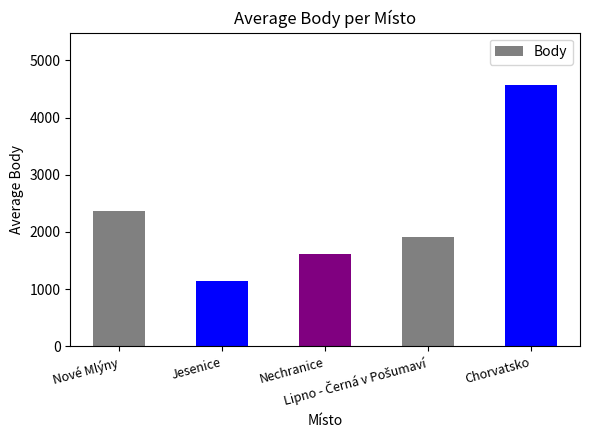

What is the value of the 5th bar from the left?

4570.0